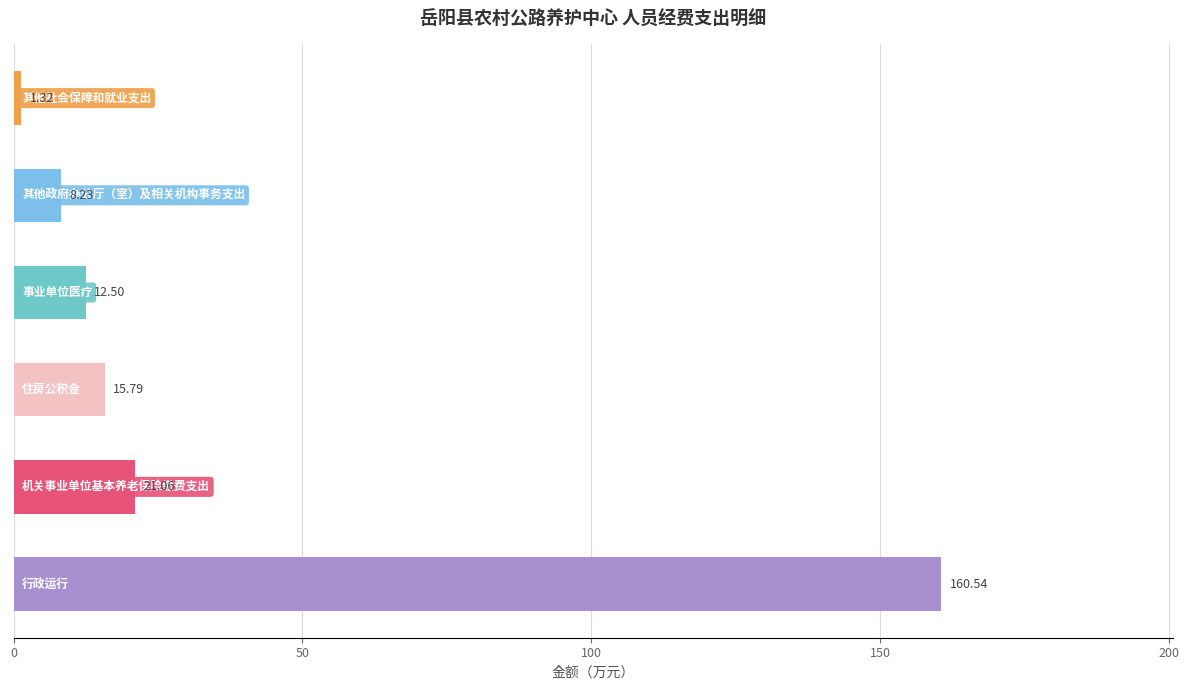

How many distinct data groups are displayed?

1